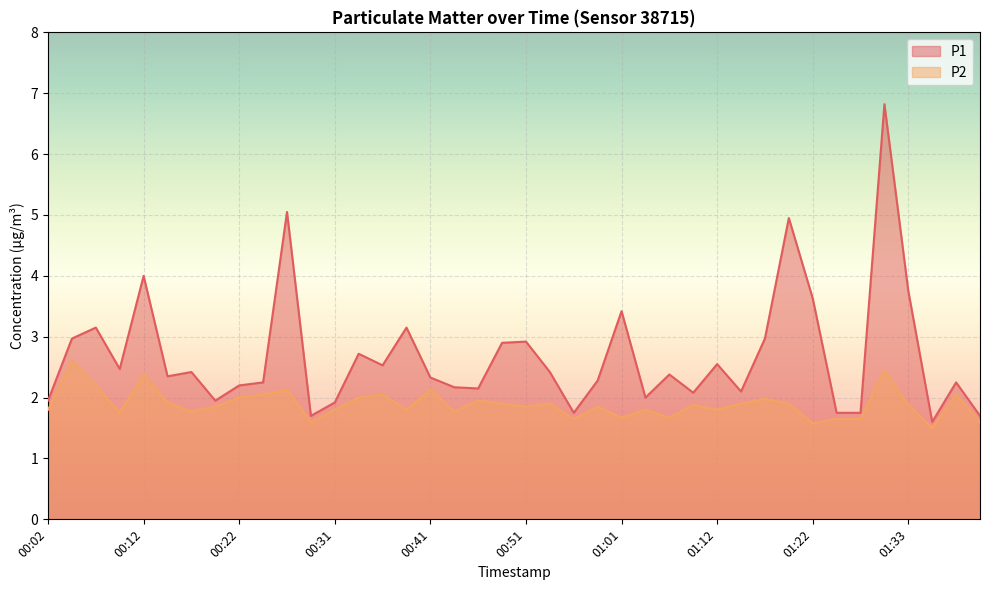

Reading right to left, extract all data points from this chart.

P1: 1.7	2.2	1.6	3.8	6.8	1.8	1.8	3.6	5.0	3.0	2.1	2.5	2.1	2.4	2.0	3.4	2.3	1.8	2.4	2.9	2.9	2.1	2.2	2.3	3.1	2.5	2.7	1.9	1.7	5.0	2.2	2.2	1.9	2.4	2.4	4.0	2.5	3.1	3.0	1.9
P2: 1.6	2.0	1.5	1.9	2.5	1.6	1.6	1.6	1.9	2.0	1.9	1.8	1.9	1.7	1.8	1.7	1.9	1.6	1.9	1.9	1.9	1.9	1.8	2.1	1.8	2.0	2.0	1.8	1.6	2.1	2.0	2.0	1.9	1.8	1.9	2.4	1.8	2.2	2.6	1.8